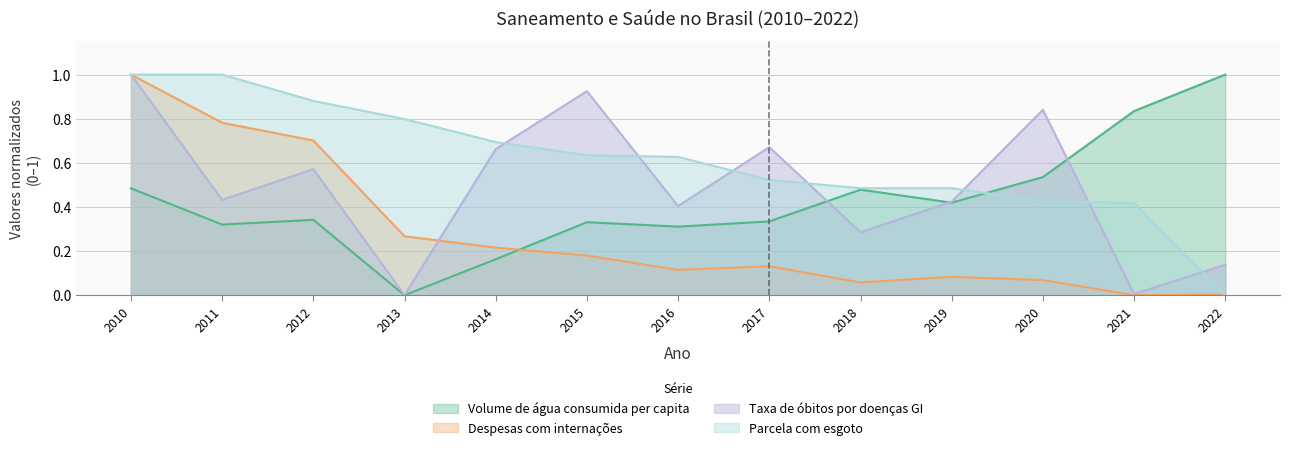

Which series has the widest spread of values?

Volume de água consumida per capita (L/hab/dia)